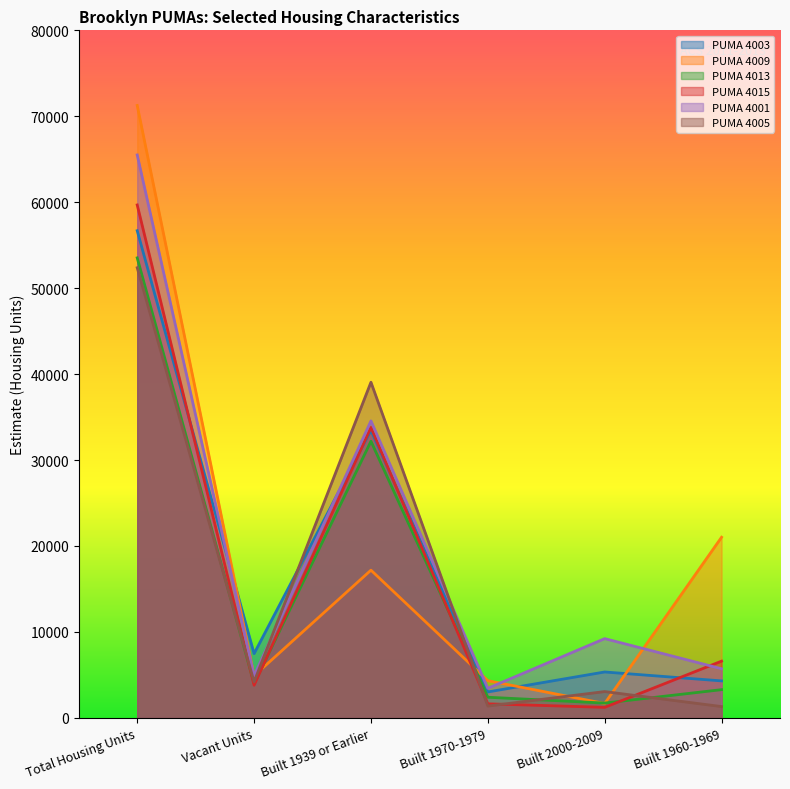

Reading left to right, list all the values displayed in this chart.

PUMA 4003: 56684	7472	33454	3009	5334	4296
PUMA 4009: 71258	4891	17181	4321	1667	21014
PUMA 4013: 53523	3960	32181	2395	1714	3276
PUMA 4015: 59681	3794	33793	1628	1218	6595
PUMA 4001: 65497	4889	34551	3434	9215	5709
PUMA 4005: 52373	4188	39052	1369	3054	1308